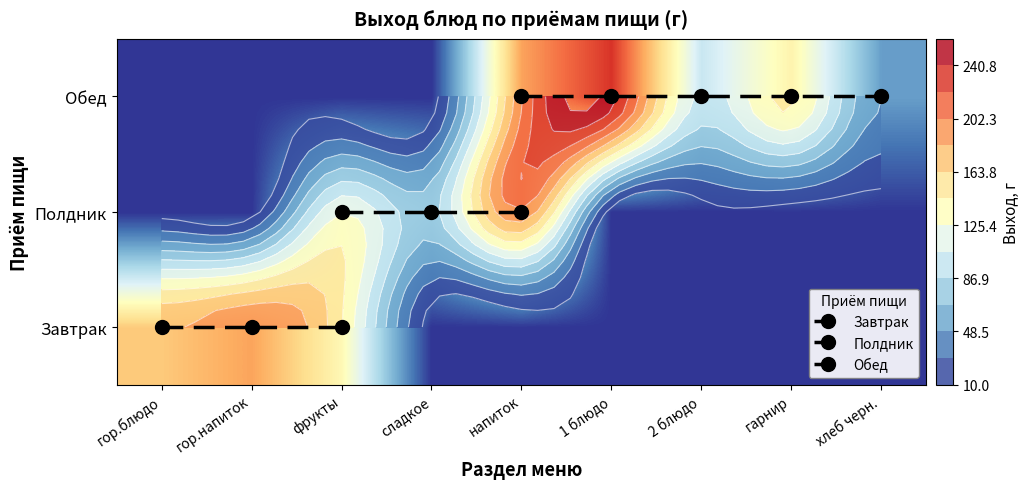

What is the spread (max minus min) of values at 5?

200